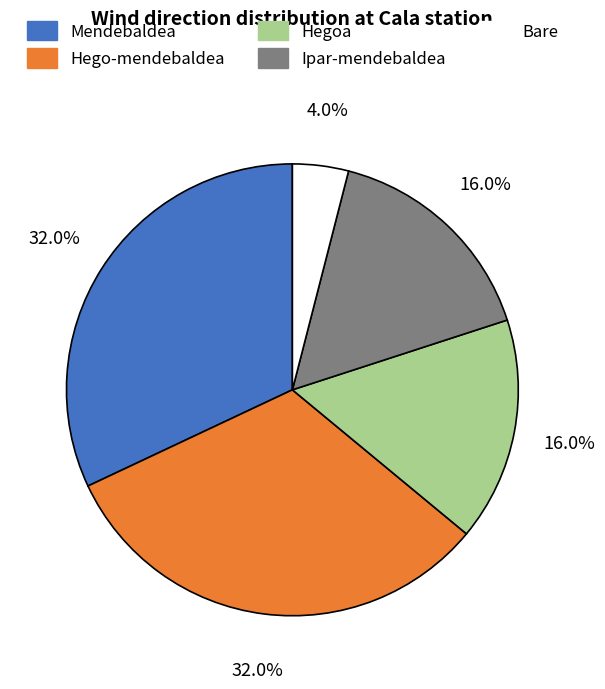

How many slices are in this pie chart?

5